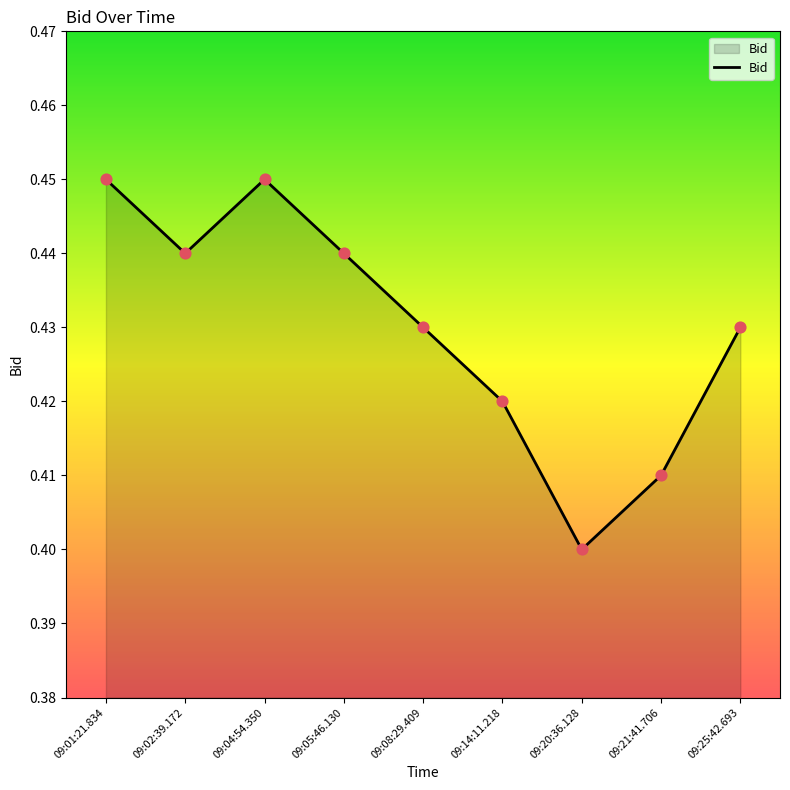

Between 09:21:41.706 and 09:14:11.218, which is larger?

09:14:11.218